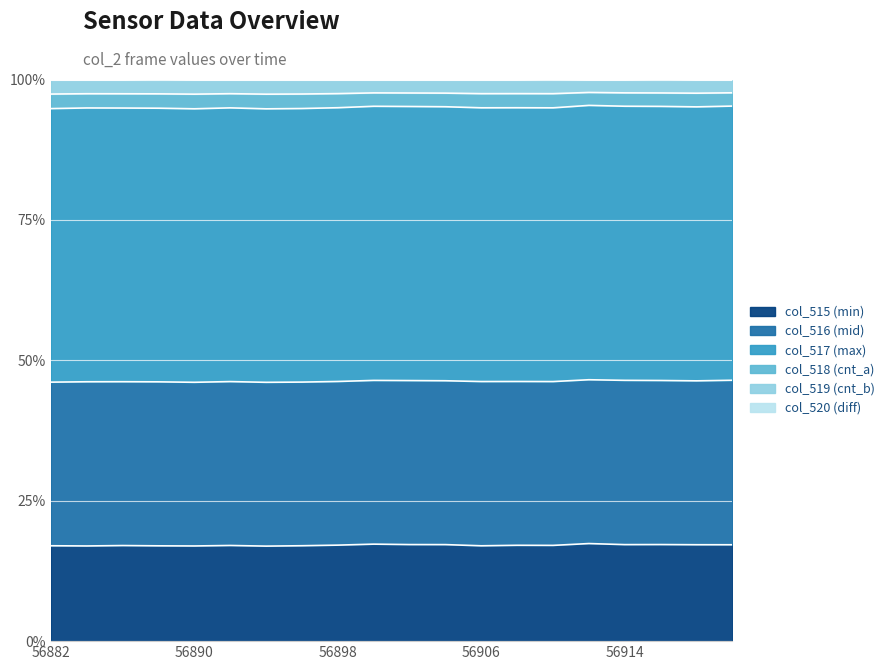

How many interior local valleys does the col_520 series have?

3